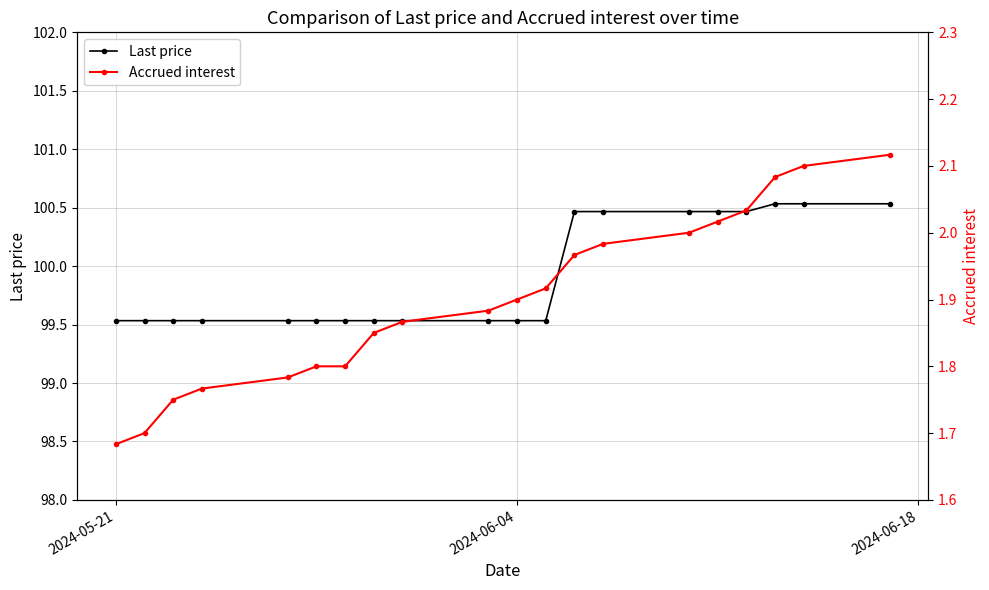

What is the average value of the Last price series?

99.9